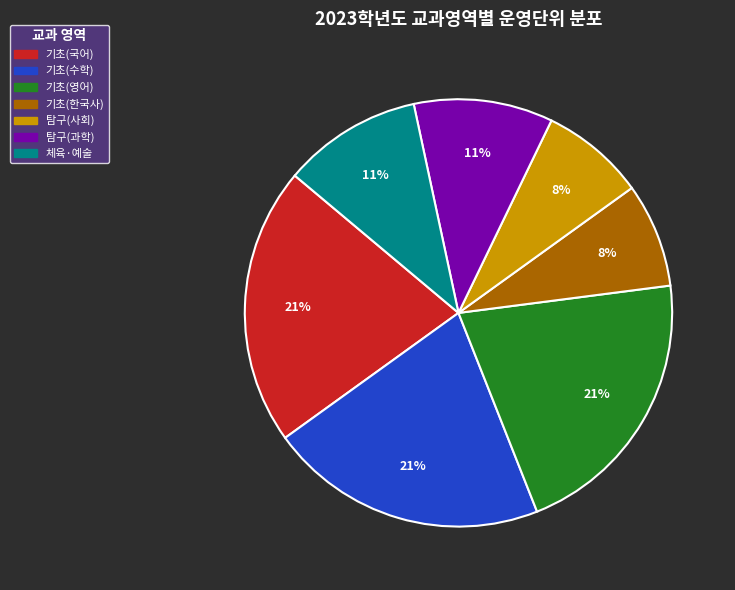

To the nearest percent, what is the difference between the largest and smallest slice percentages?

13%